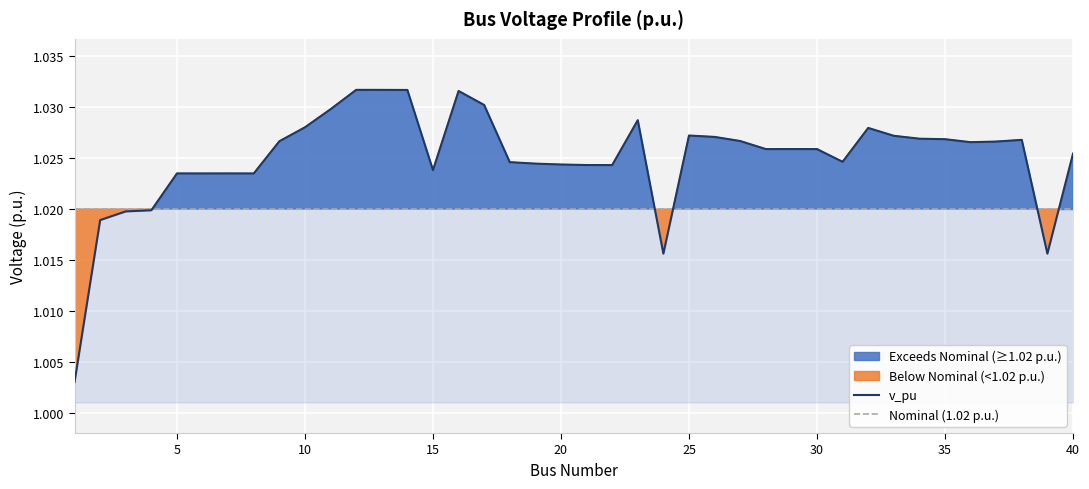

At which label is the value closest to 1?

1